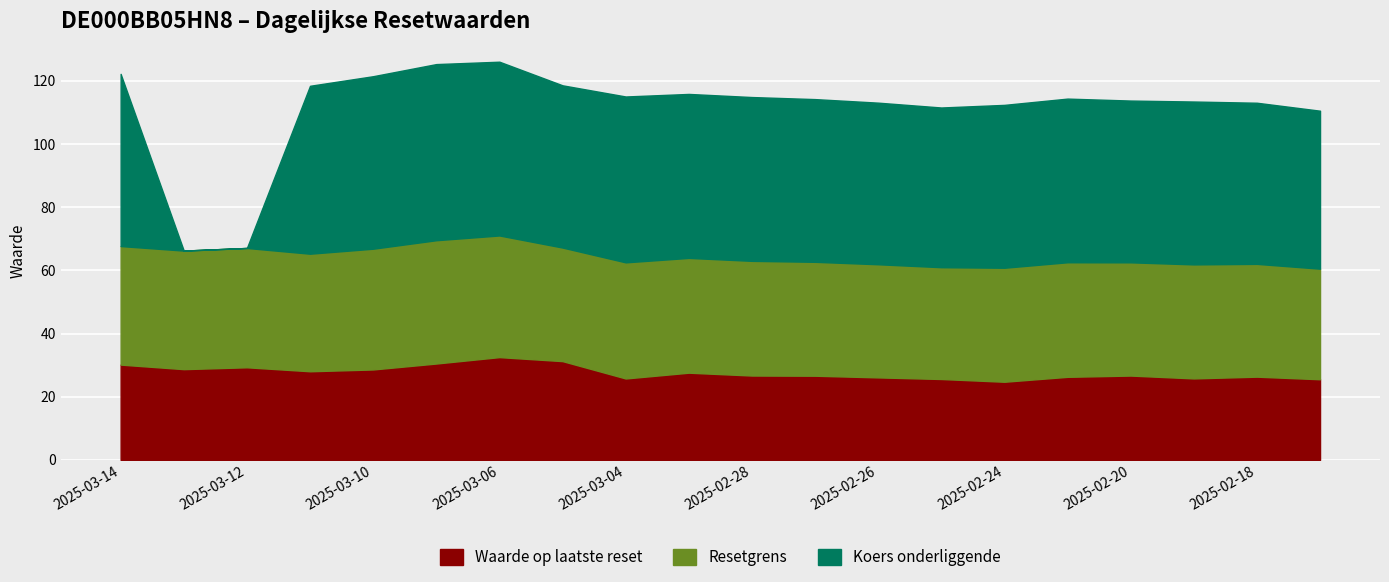

What is the value of the Waarde op laatste reset point at the 2nd from the left?

28.7